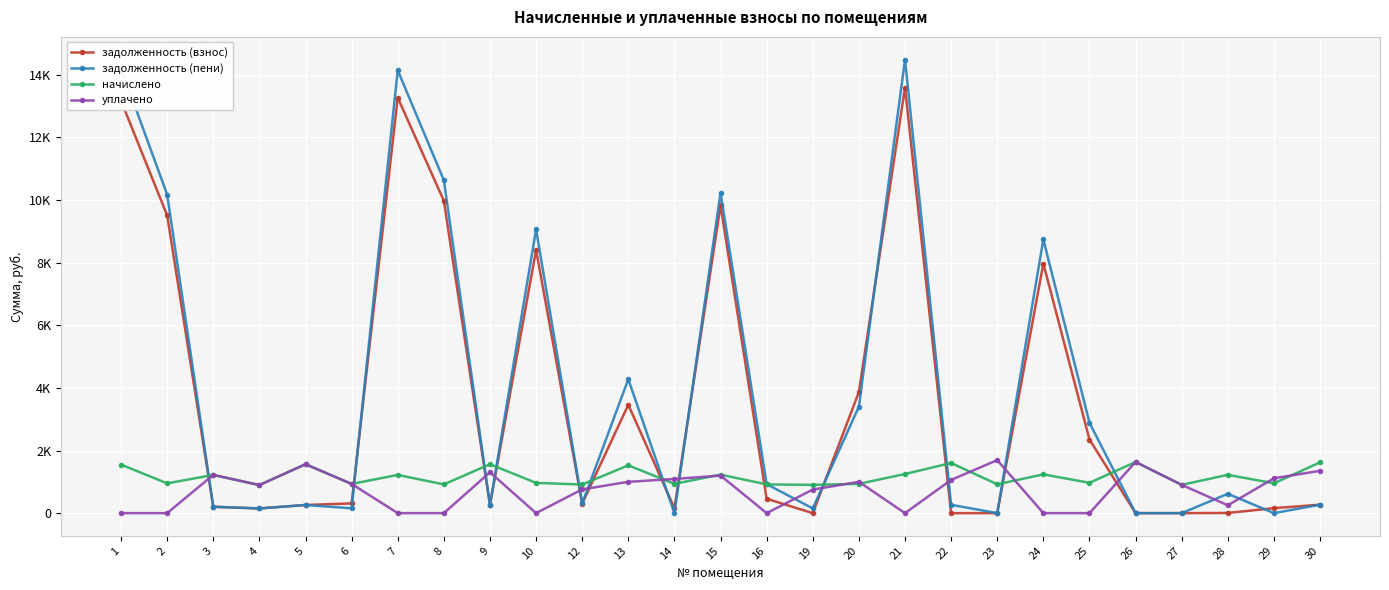

What are all the series names shown in the legend?

задолженность (взнос), задолженность (пени), начислено, уплачено